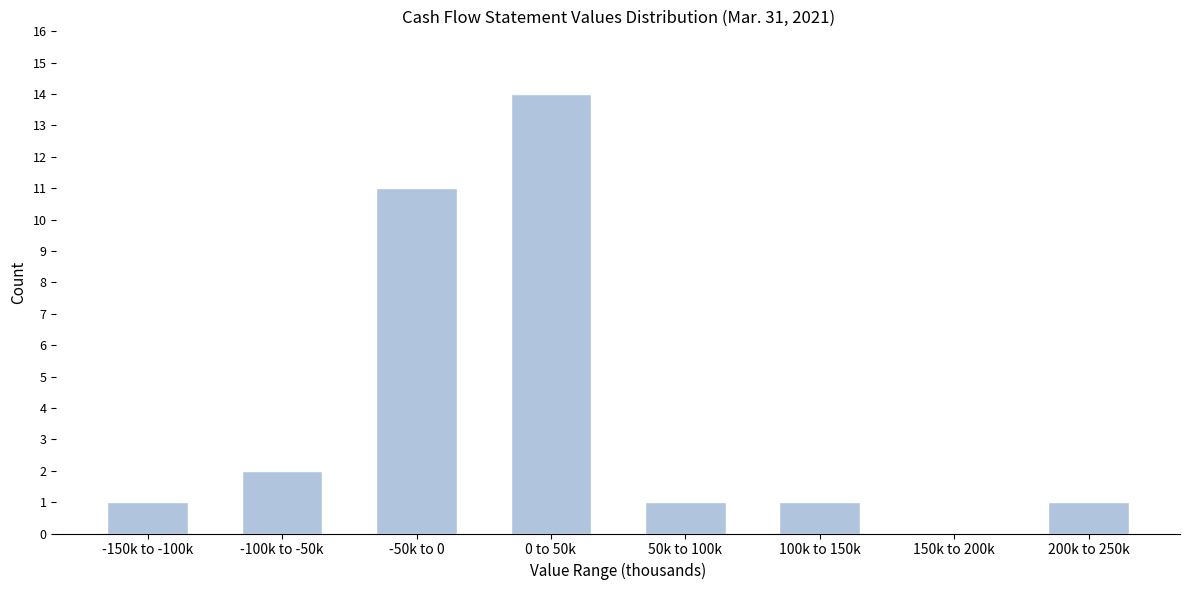

Reading right to left, what are all the values shown in this chart?

200k to 250k=1	150k to 200k=0	100k to 150k=1	50k to 100k=1	0 to 50k=14	-50k to 0=11	-100k to -50k=2	-150k to -100k=1